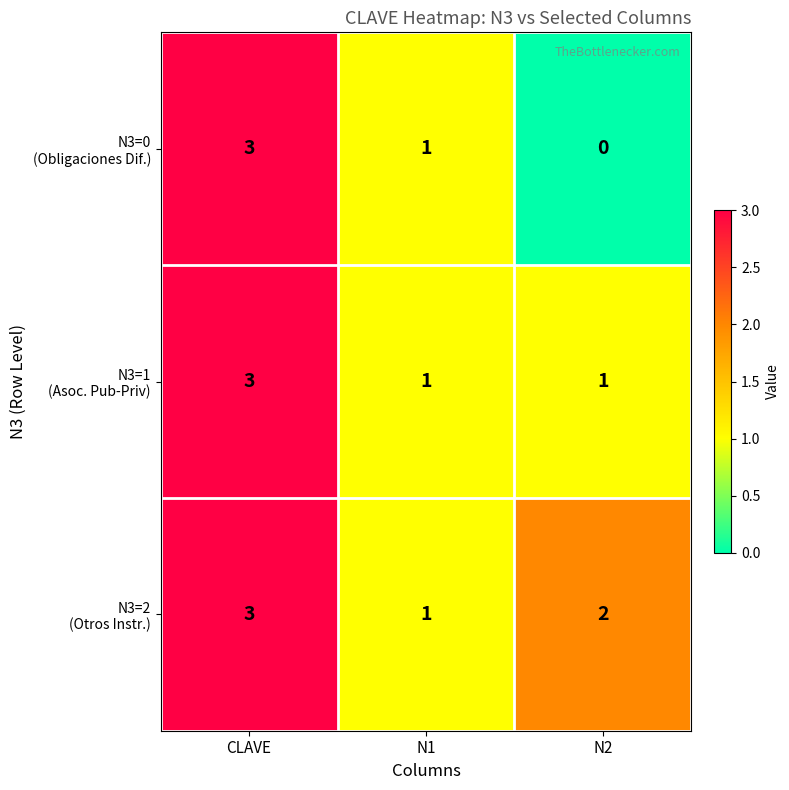

Which category has the lowest value across all series?

N2